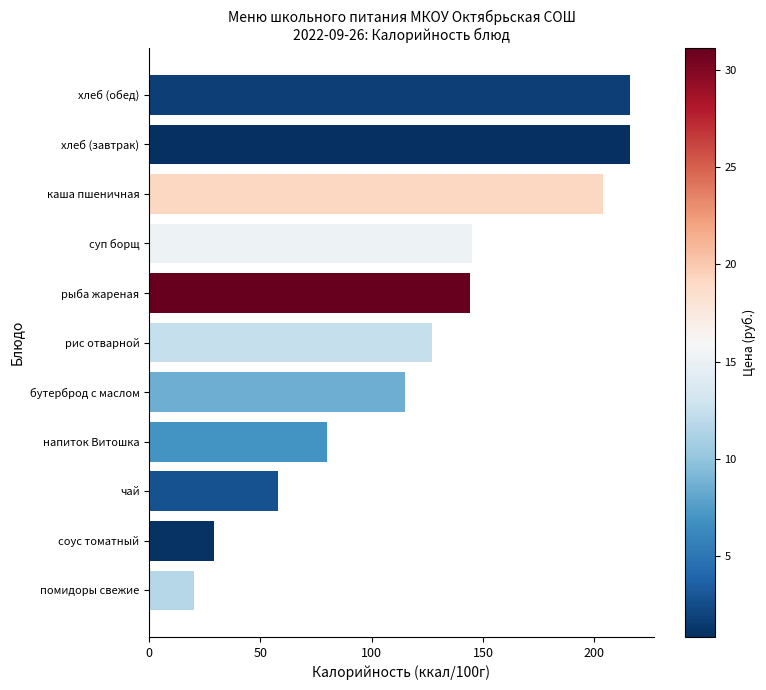

Does the chart contain stacked bars?

No